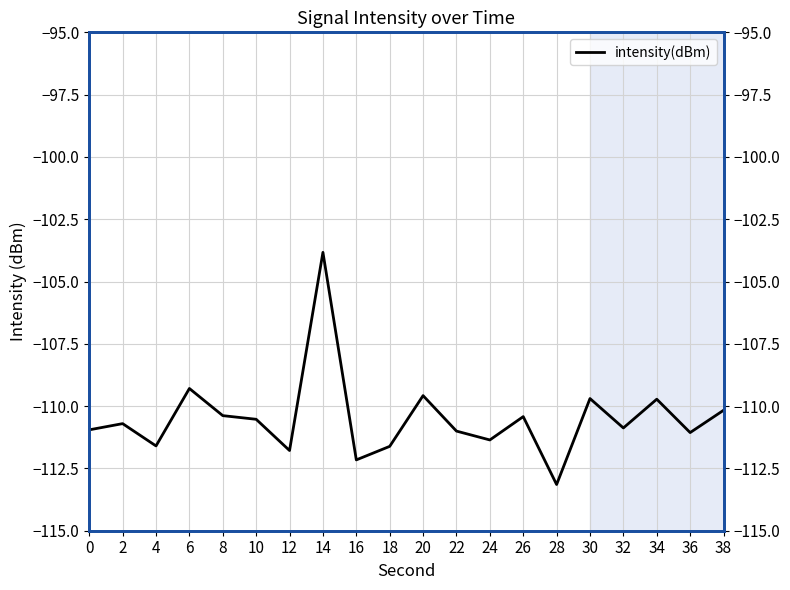

List the labels in order of value, largest first.

14, 6, 20, 30, 34, 38, 8, 26, 10, 2, 32, 0, 22, 36, 24, 4, 18, 12, 16, 28